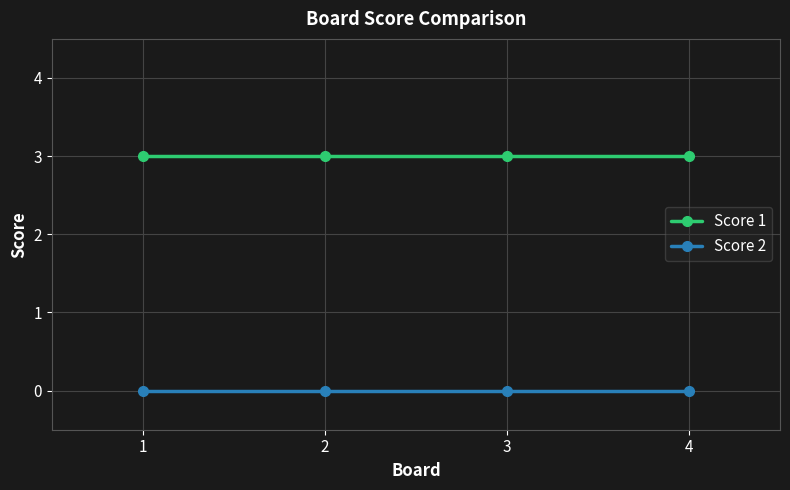

At how many categories does at least one series exceed 0?

4